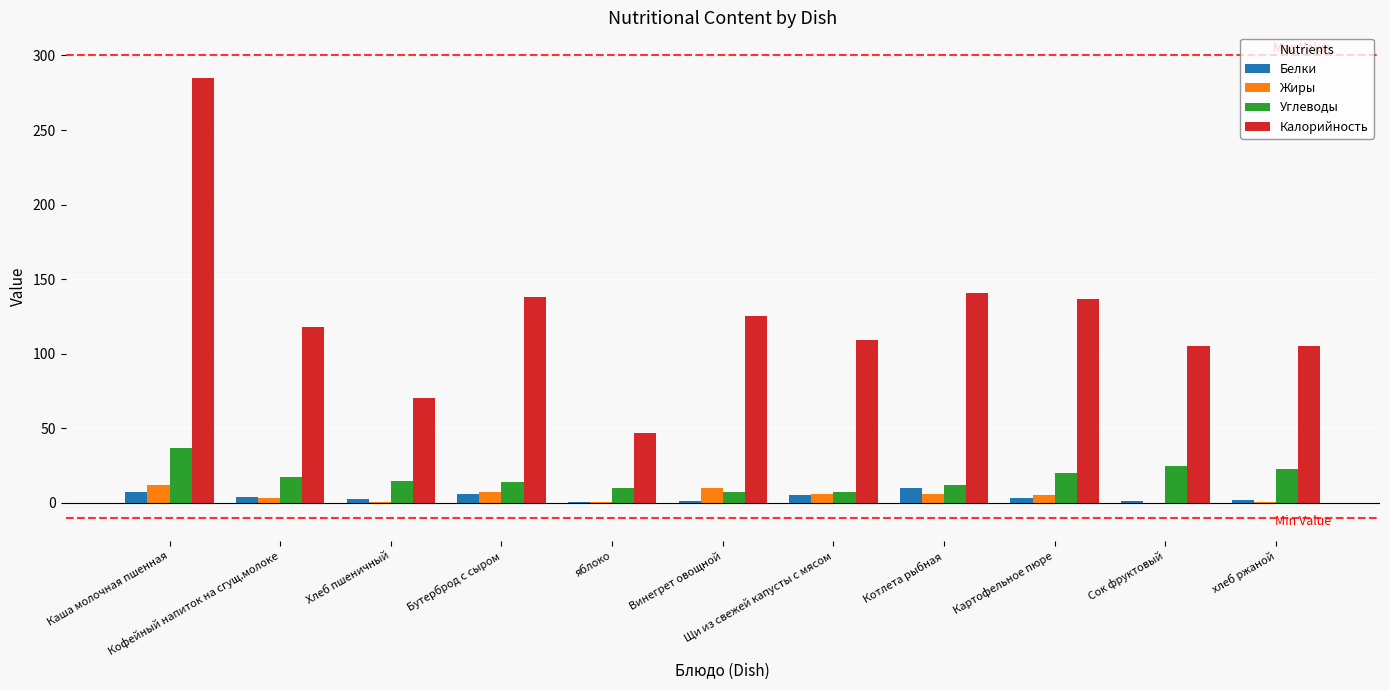

At which category is the sum across all series the highest?

Каша молочная пшенная